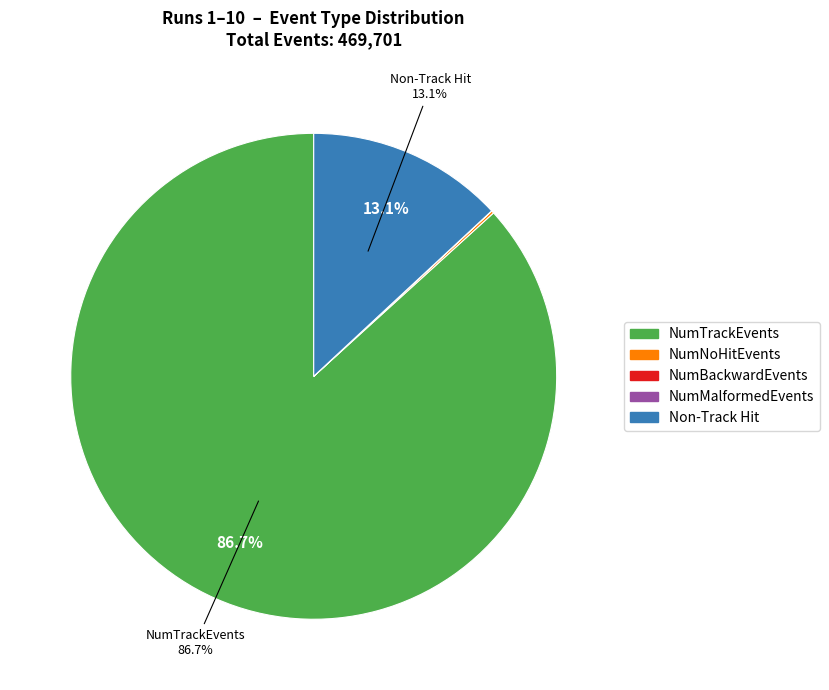

Is there a majority slice in this chart?

Yes